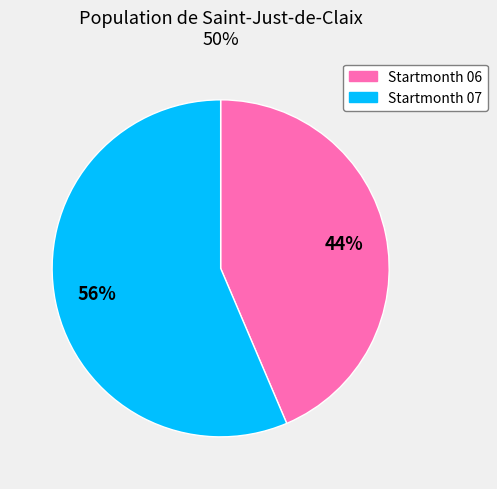

To the nearest percent, what portion does Startmonth 07 represent?

56%